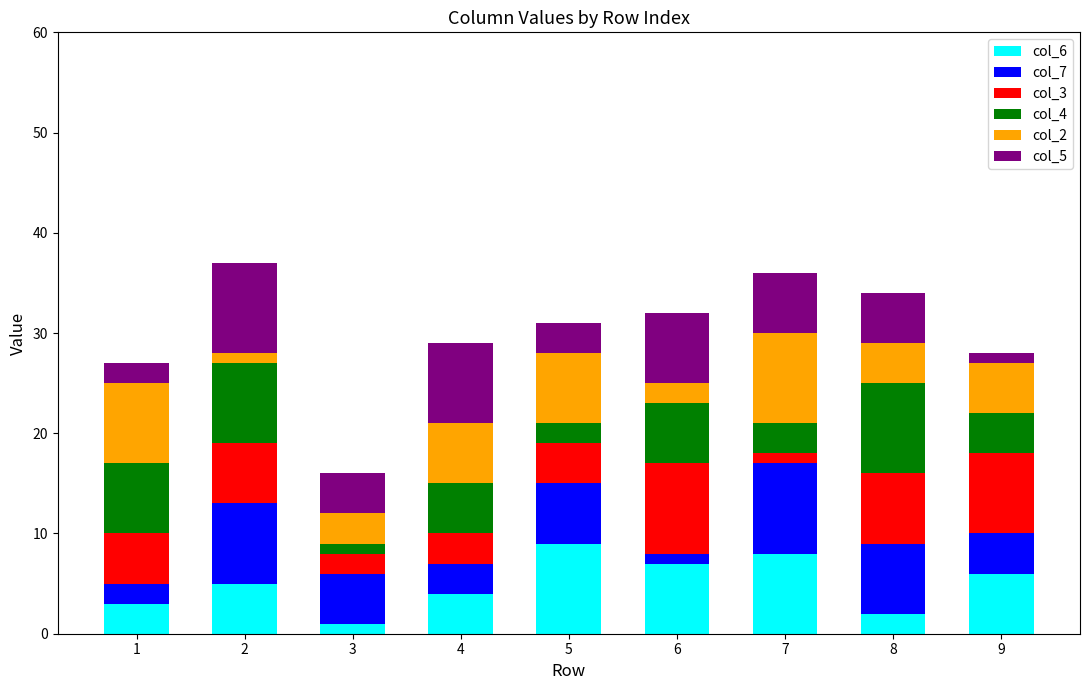

Rank the series at 1 from lowest to highest value.

col_7, col_5, col_6, col_3, col_4, col_2